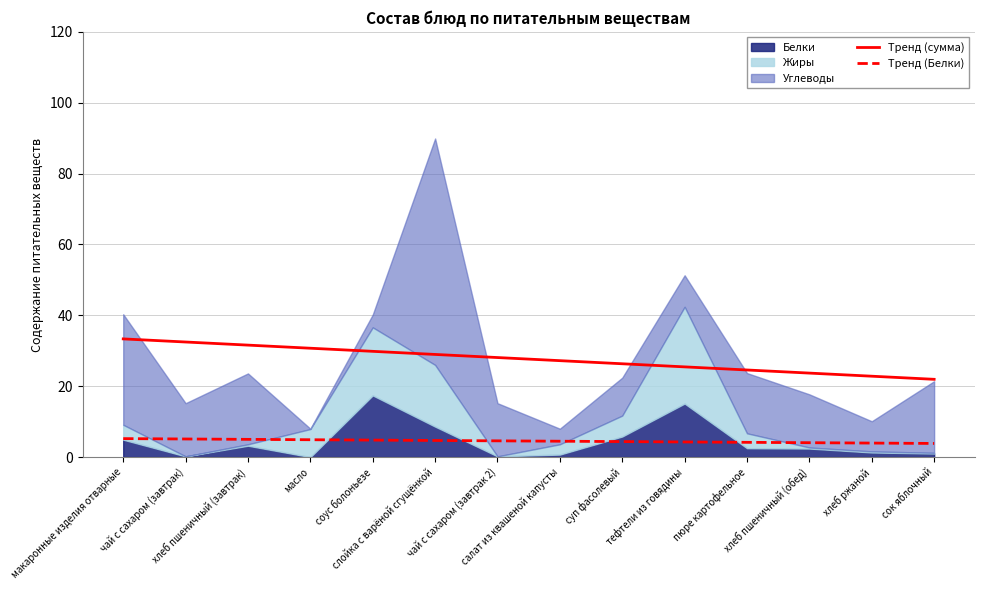

What is the sum of the Тренд (сумма) values at суп фасолевый and тефтели из говядины?

51.8